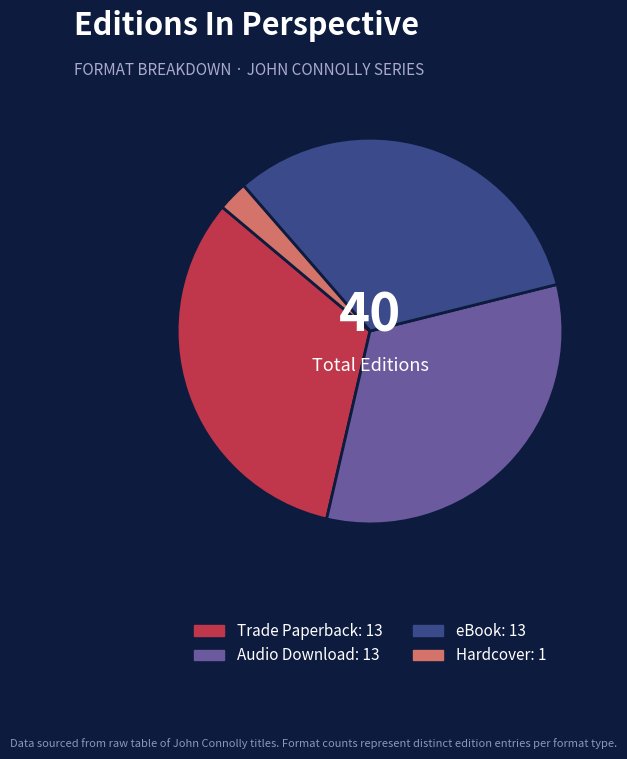

Which slice is the smallest?

Hardcover